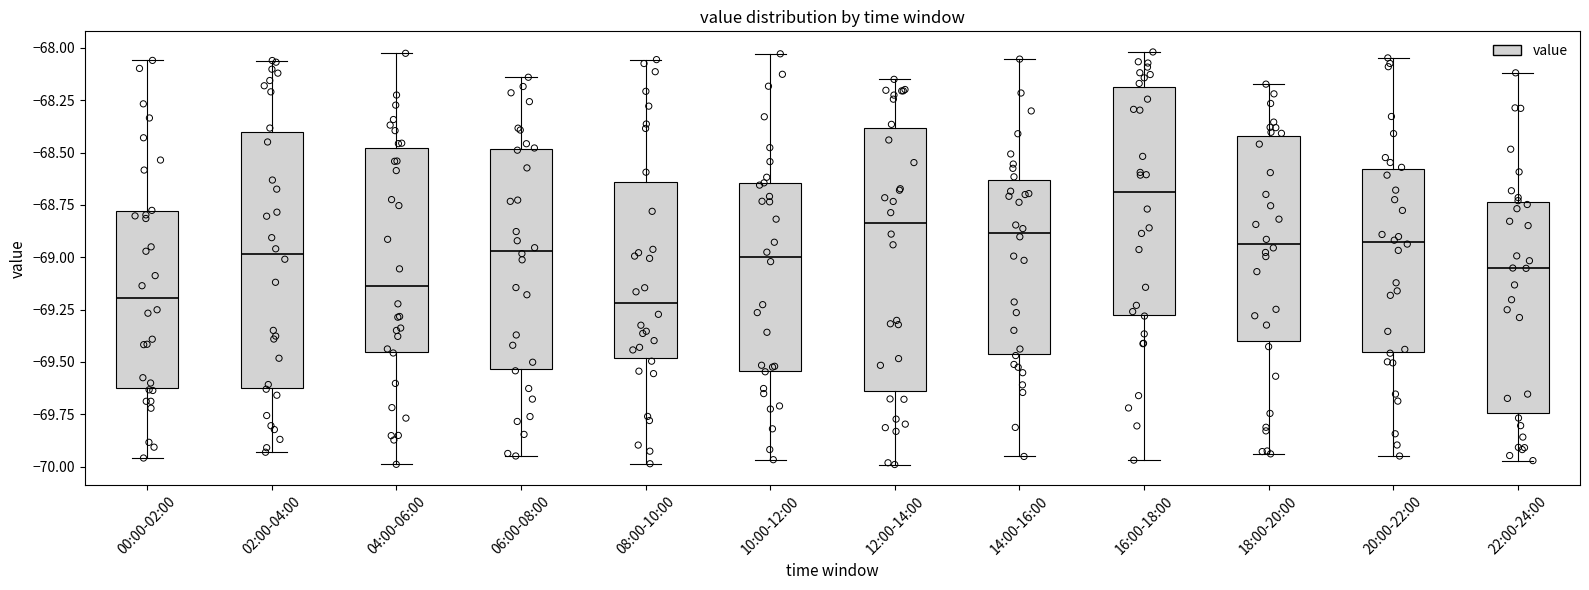

Reading left to right, read every box against the y-axis: the position of its median line, the range the box covers, and the ends of its whiskers. The values are not printed on the chart, so give them approximately, as read against the axis.

00:00-02:00: median -69.20, box -69.65 to -68.80, whiskers -69.95 to -68.05
02:00-04:00: median -69.00, box -69.60 to -68.40, whiskers -69.95 to -68.05
04:00-06:00: median -69.15, box -69.45 to -68.50, whiskers -70.00 to -68.05
06:00-08:00: median -68.95, box -69.55 to -68.50, whiskers -69.95 to -68.15
08:00-10:00: median -69.20, box -69.50 to -68.65, whiskers -70.00 to -68.05
10:00-12:00: median -69.00, box -69.55 to -68.65, whiskers -69.95 to -68.05
12:00-14:00: median -68.85, box -69.65 to -68.40, whiskers -70.00 to -68.15
14:00-16:00: median -68.90, box -69.45 to -68.65, whiskers -69.95 to -68.05
16:00-18:00: median -68.70, box -69.30 to -68.20, whiskers -69.95 to -68.00
18:00-20:00: median -68.95, box -69.40 to -68.40, whiskers -69.95 to -68.15
20:00-22:00: median -68.95, box -69.45 to -68.60, whiskers -69.95 to -68.05
22:00-24:00: median -69.05, box -69.75 to -68.75, whiskers -69.95 to -68.10